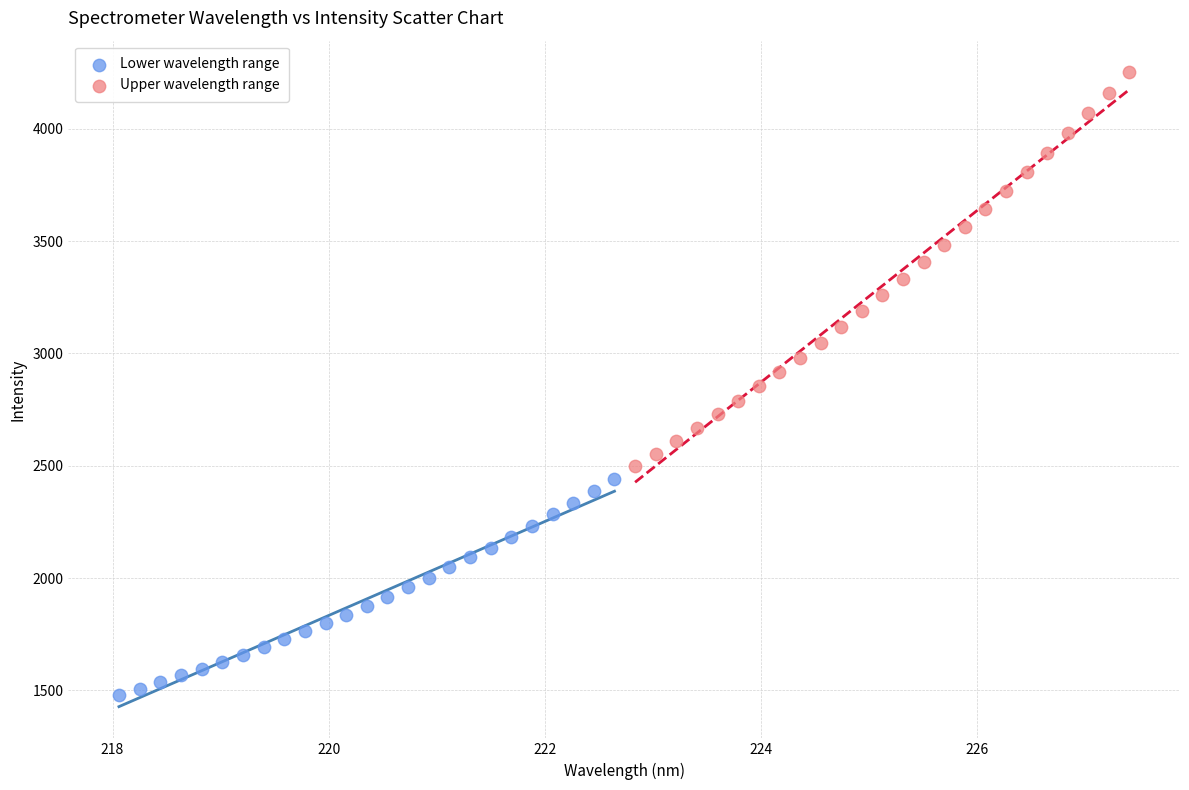

Which series has the largest Y range (max minus min)?

Upper wavelength range